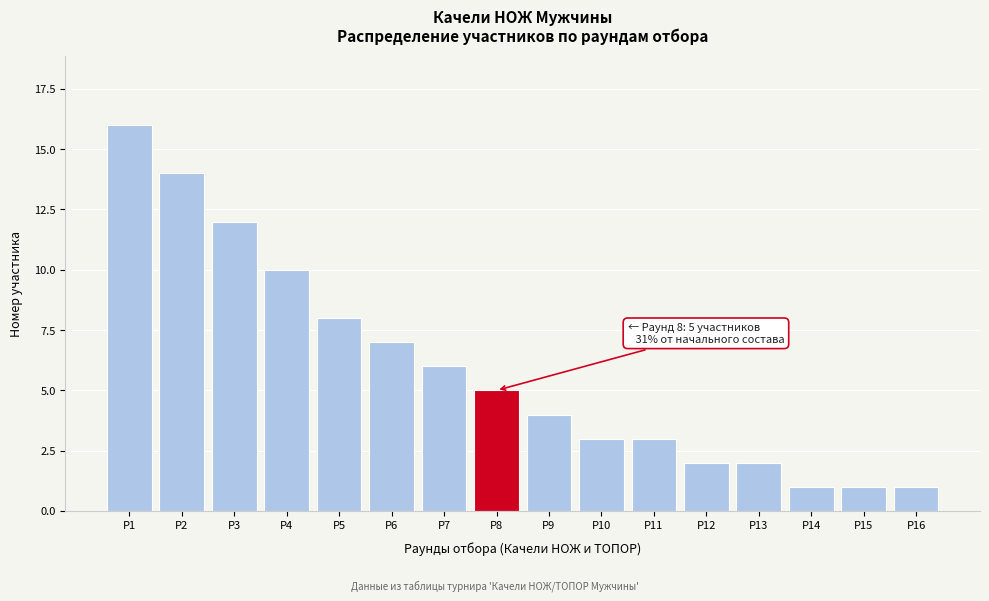

Reading left to right, list all the values displayed in this chart.

Р1=16	Р2=14	Р3=12	Р4=10	Р5=8	Р6=7	Р7=6	Р8=5	Р9=4	Р10=3	Р11=3	Р12=2	Р13=2	Р14=1	Р15=1	Р16=1